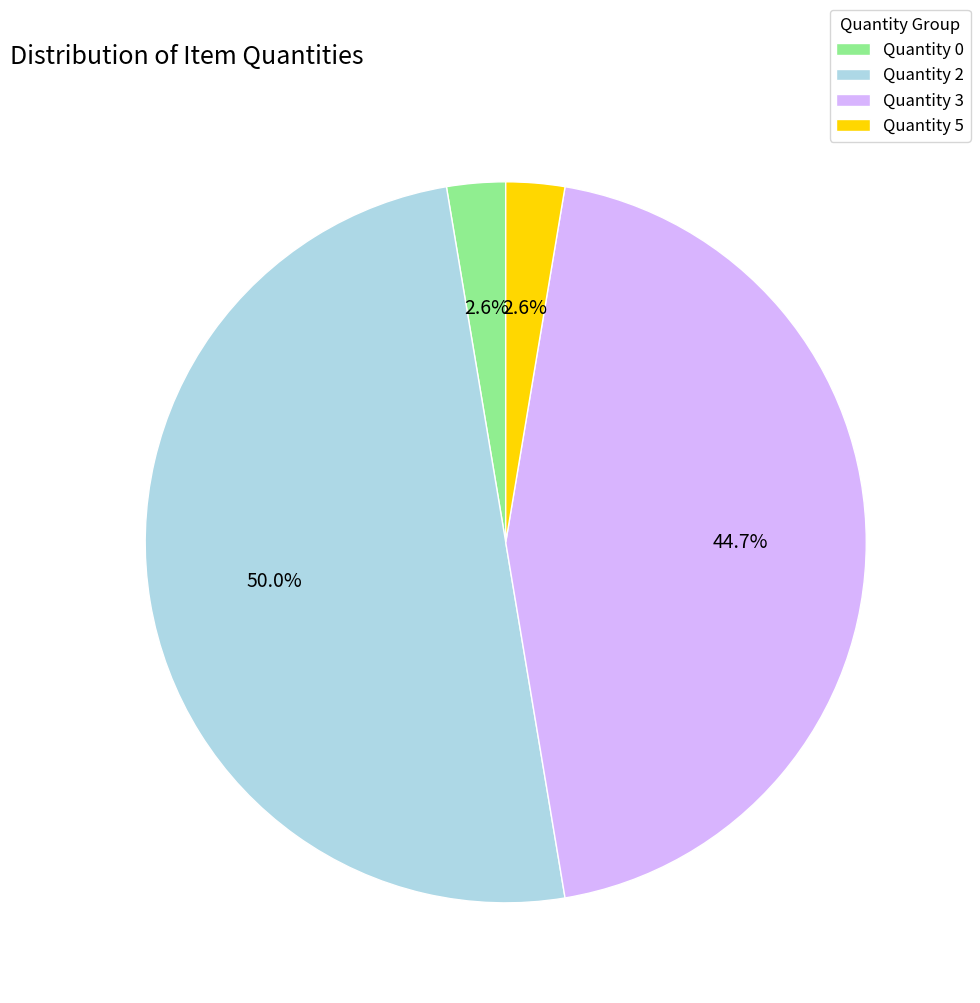

What is the largest slice in the pie chart?

Quantity 2